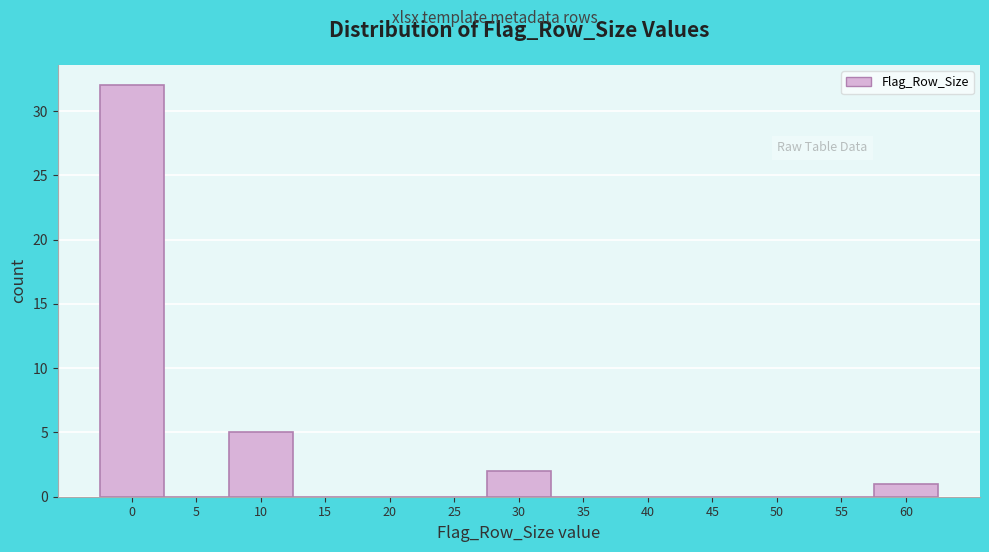

Reading left to right, what are all the values shown in this chart?

0=32	5=0	10=5	15=0	20=0	25=0	30=2	35=0	40=0	45=0	50=0	55=0	60=1